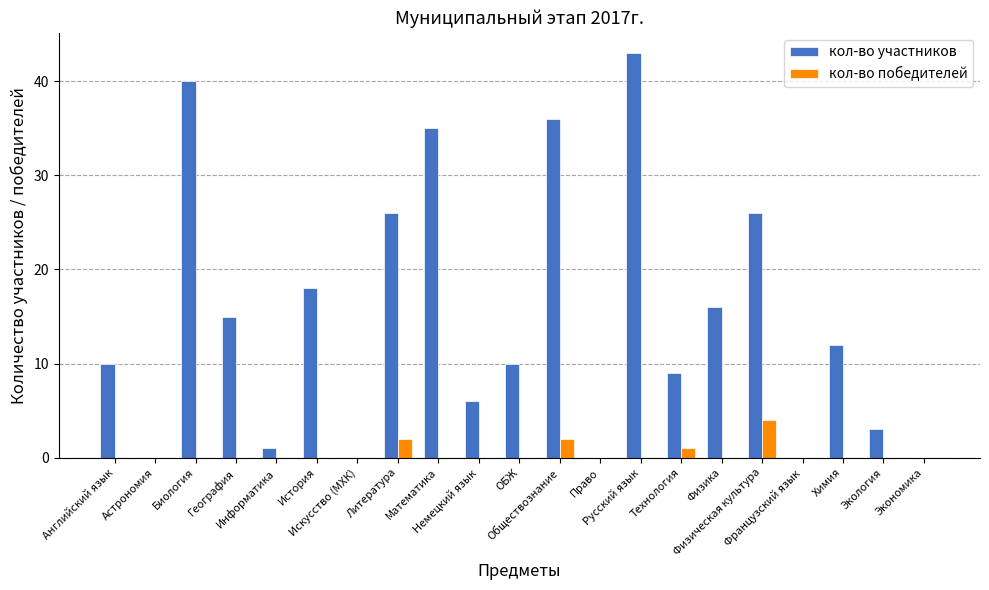

Which series changed the most between Биология and Обществознание?

кол-во участников